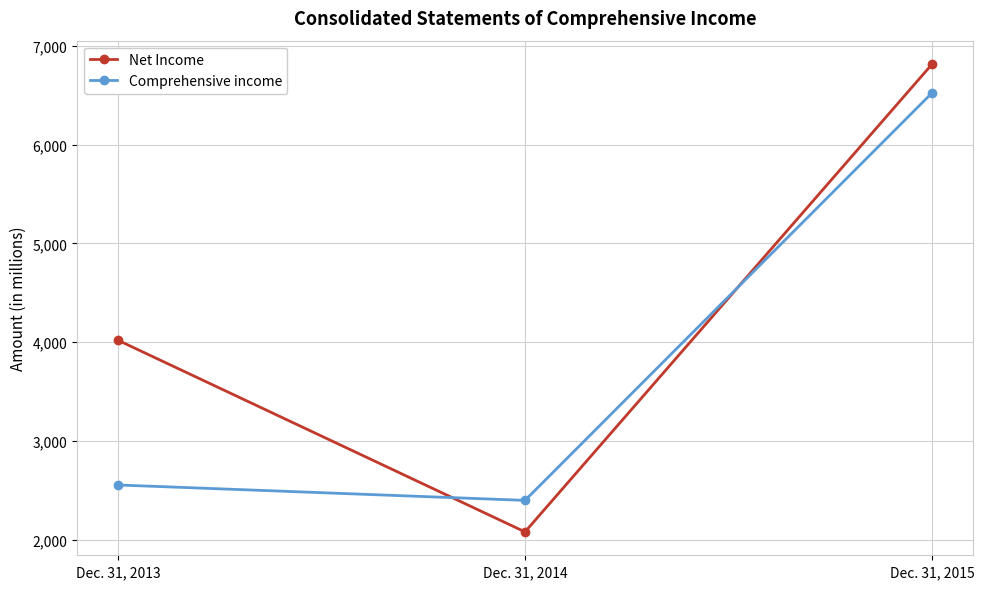

What is the sum of all Comprehensive income values?

11477